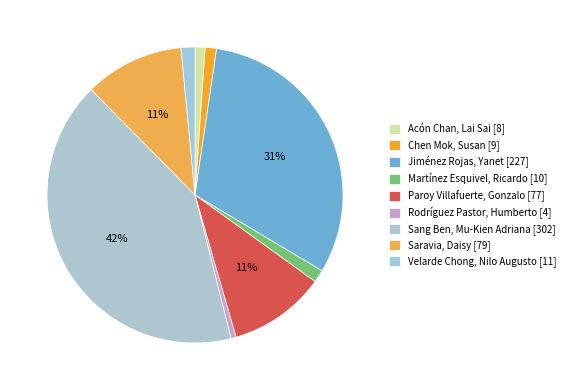

Which slice is the smallest?

Rodríguez Pastor, Humberto [Perfil]